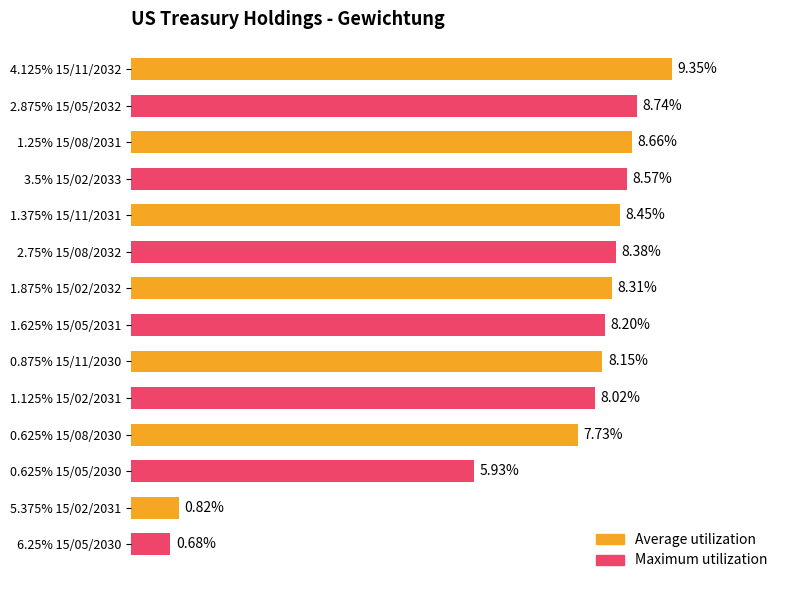

What are all the series names shown in the legend?

Average utilization, Maximum utilization